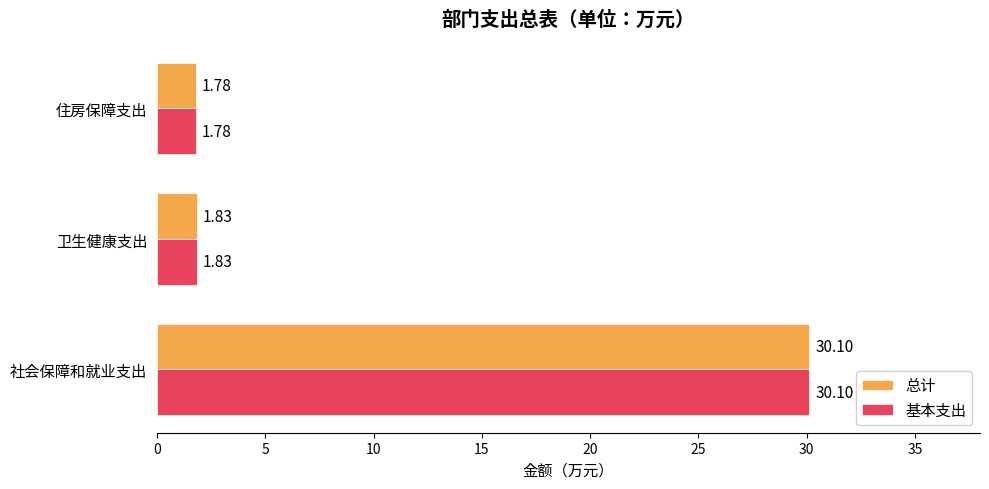

What is the average value of the 总计 series?

11.2